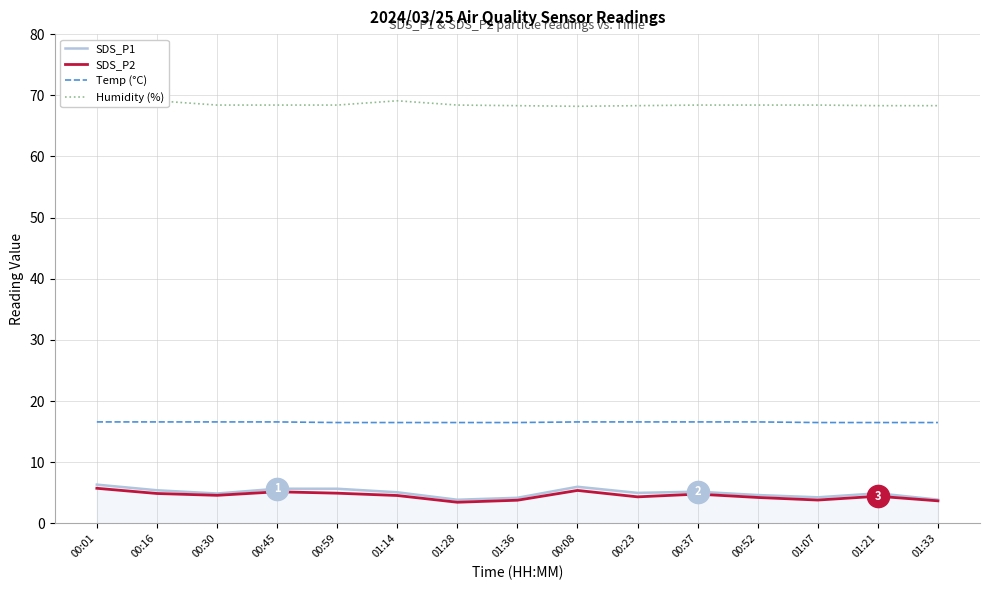

Does the chart display data point markers on the line(s)?

No